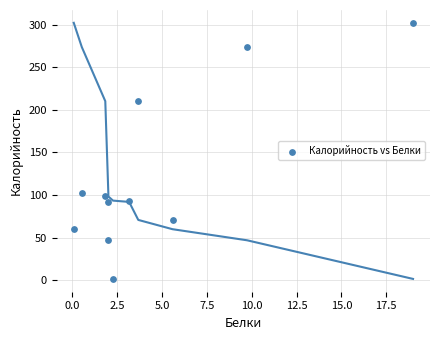

What is the average Y value?

122.8